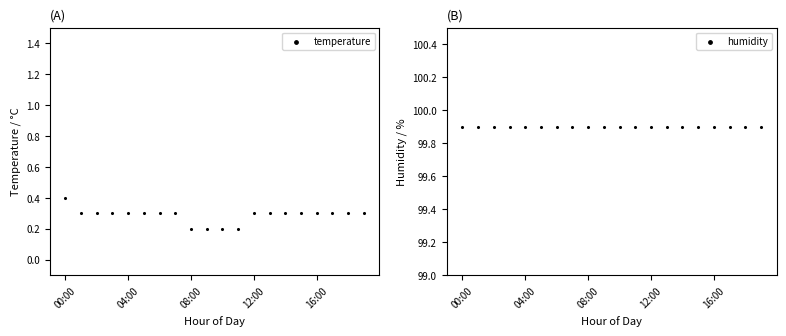

What are all the series names shown in the legend?

temperature, humidity